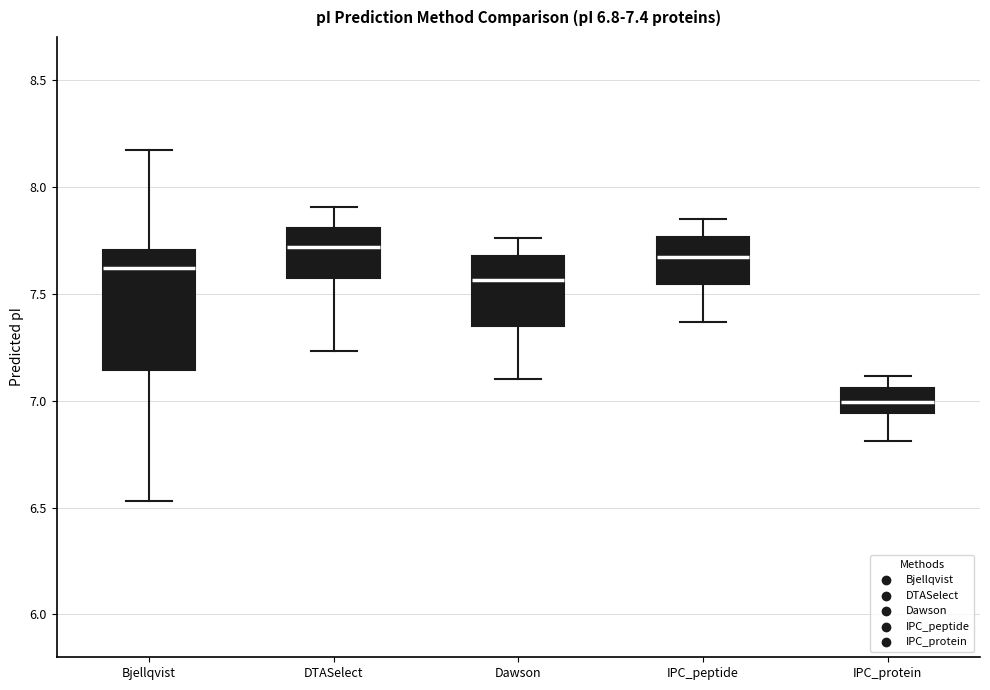

Which box is the tallest, from its lower edge to its upper edge?

Bjellqvist